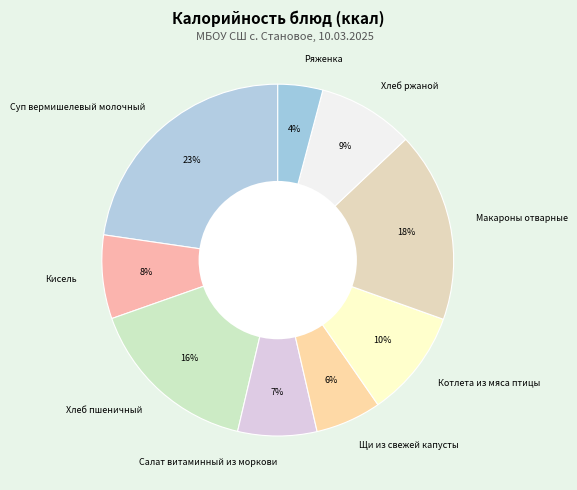

Count the number of slices in the pie.

9